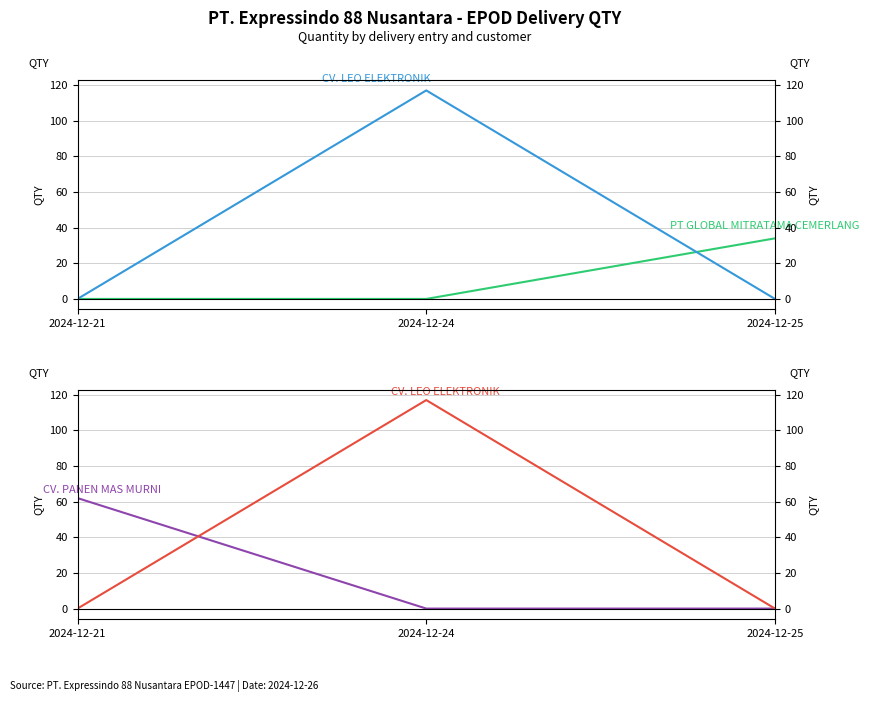

What is the greatest value displayed?

117